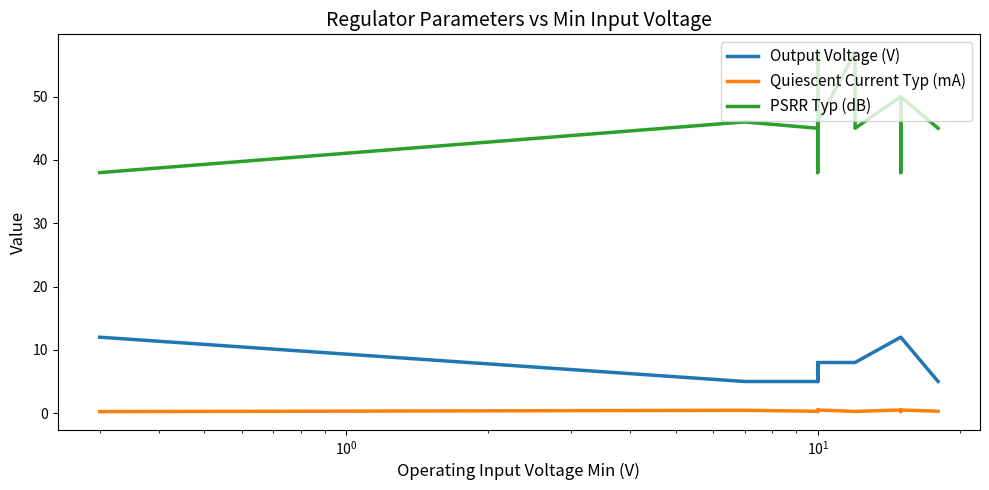

Which series has the largest range (max minus min)?

PSRR Typ (dB)